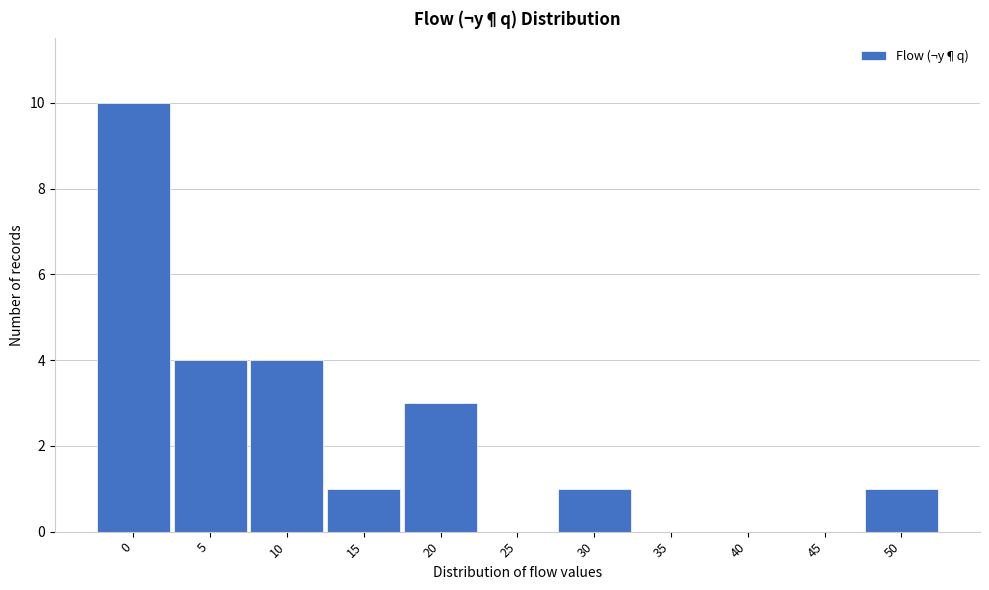

Reading right to left, list all the values displayed in this chart.

50=1	45=0	40=0	35=0	30=1	25=0	20=3	15=1	10=4	5=4	0=10